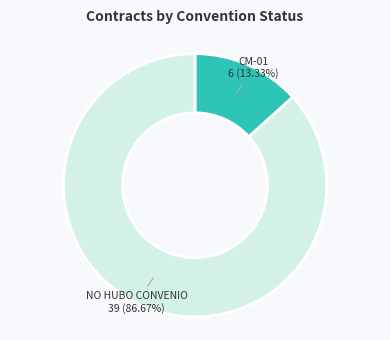

Does any single category account for the majority?

Yes